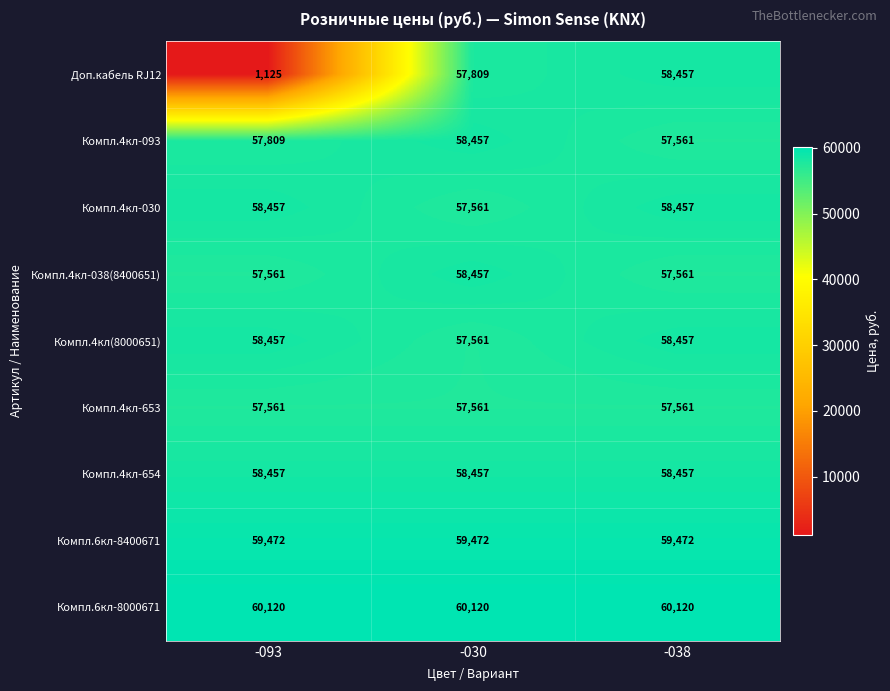

Is it true that Компл.6кл-8400671 equals 106375 at -093?

False